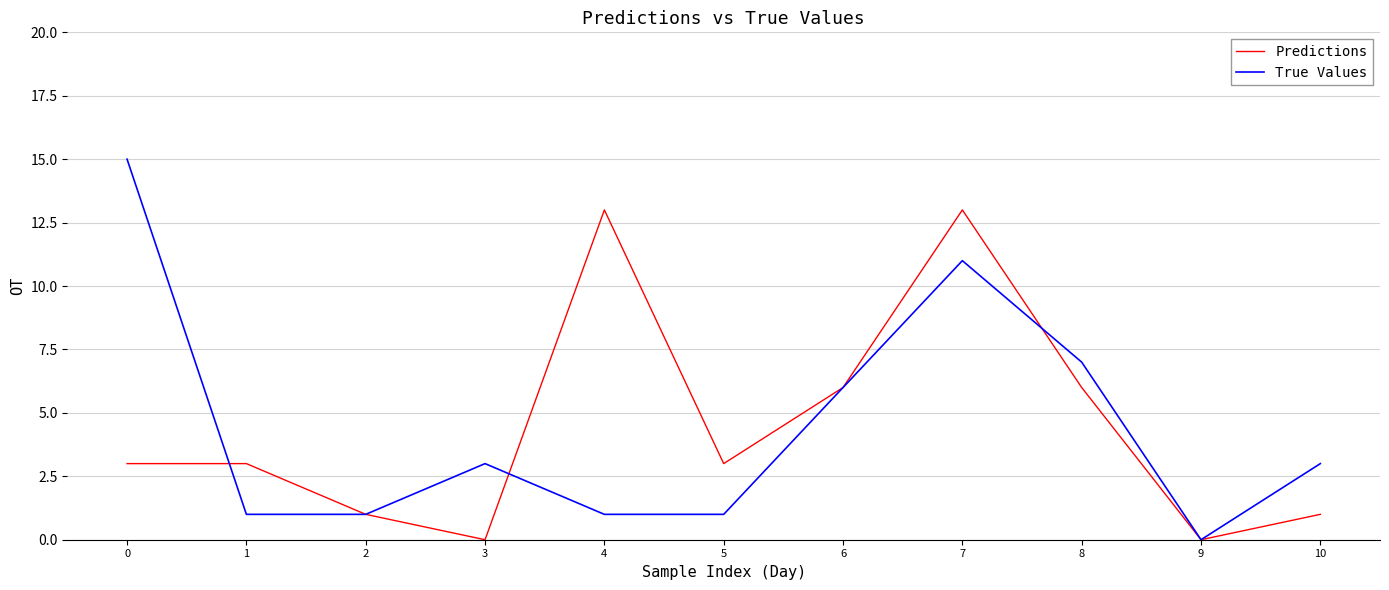

Which series changed the most between 0 and 4?

True Values